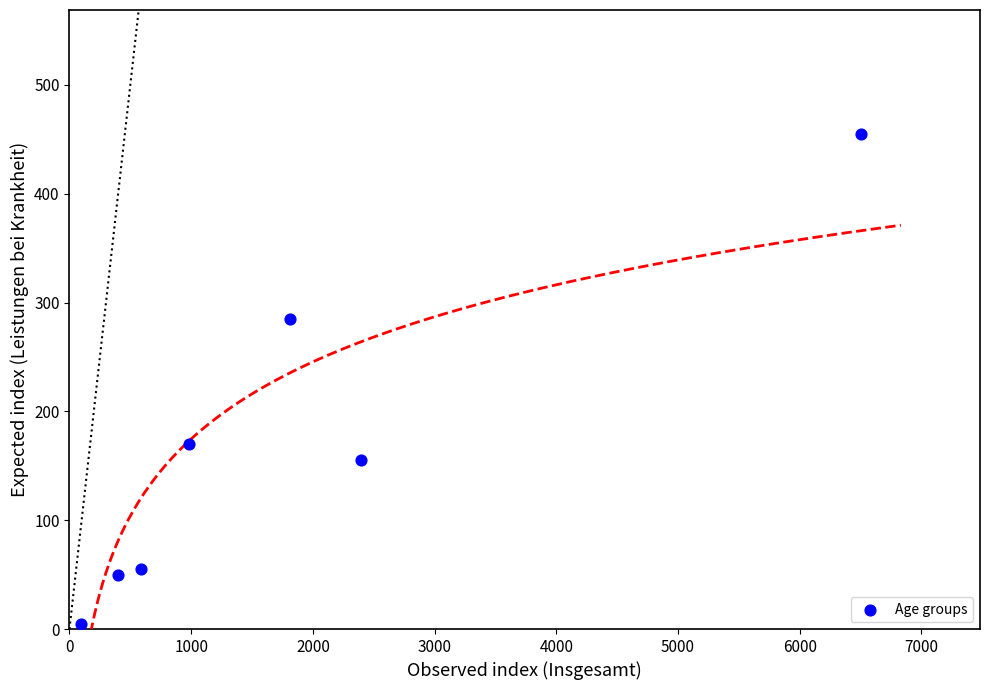

What is the average Y value?

168